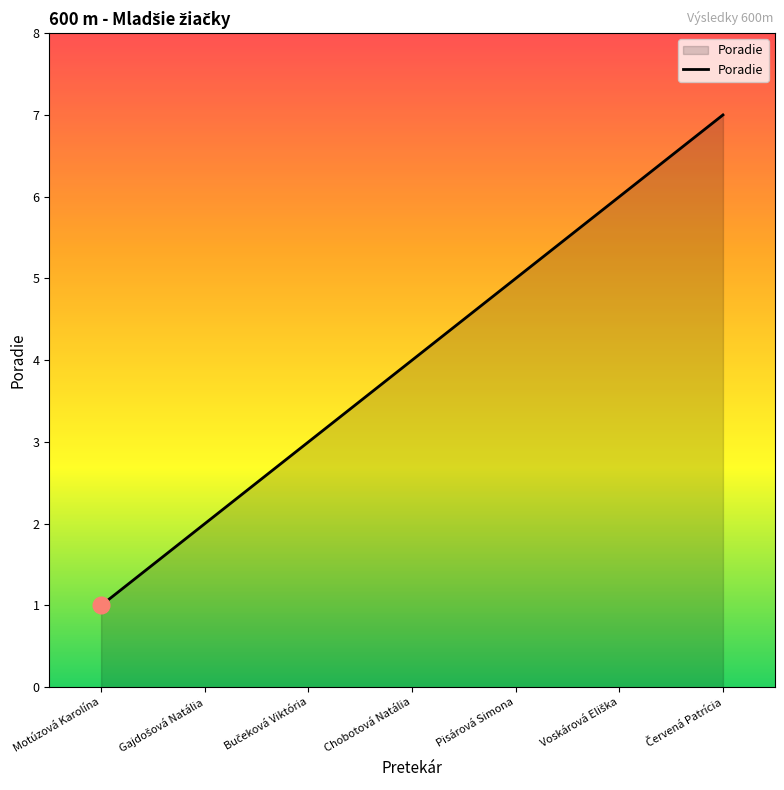

What position from the left is Pisárová Simona?

5